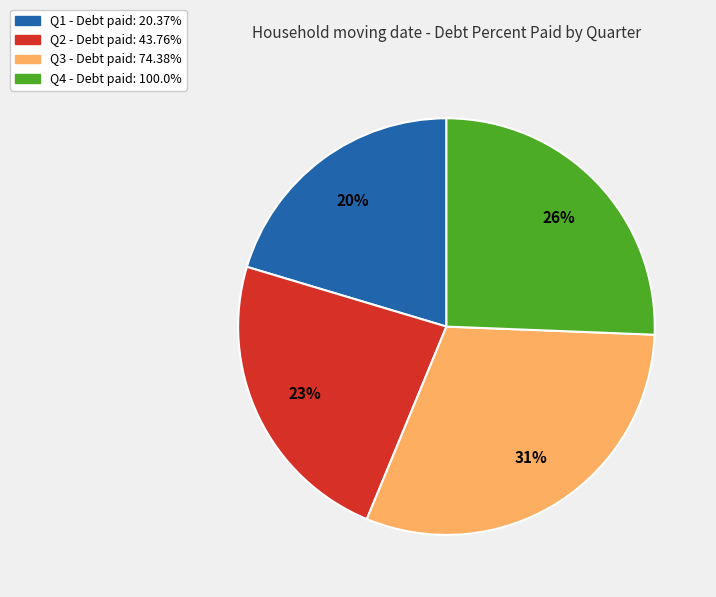

Rank the categories by value from lowest to highest.

Q1, Q2, Q4, Q3